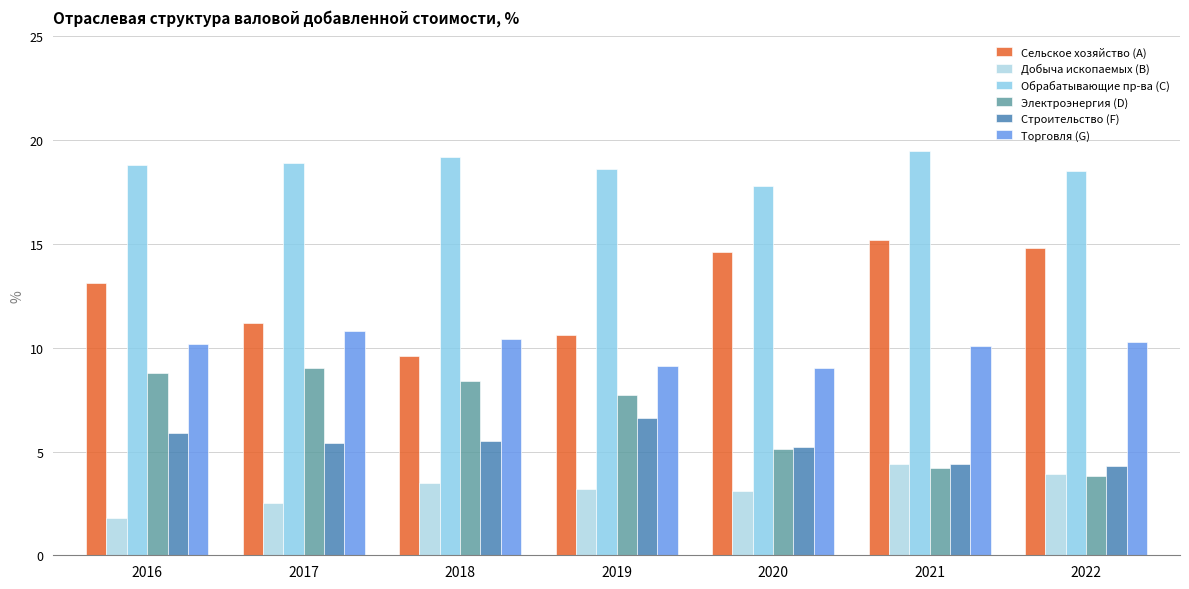

What is the total value across all series at 2019?

55.8